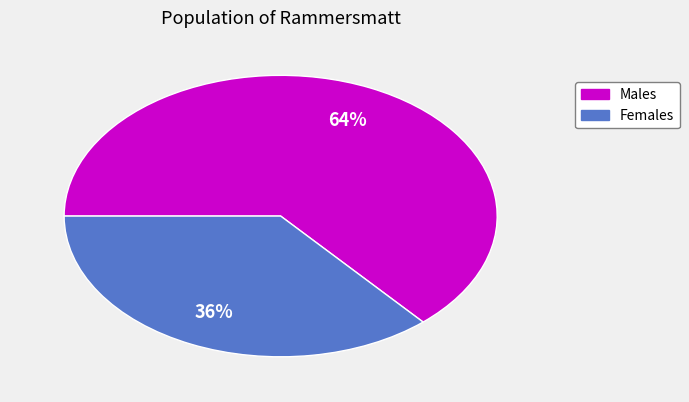

To the nearest percent, what is the average slice percentage?

50%